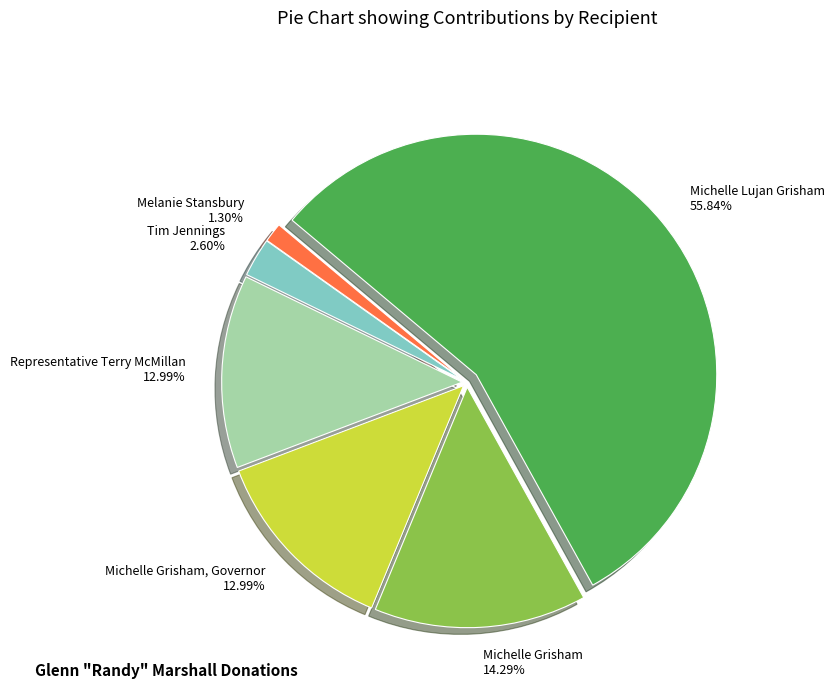

Is the sum of Representative Terry McMillan and Michelle Grisham, Governor greater than half?

No